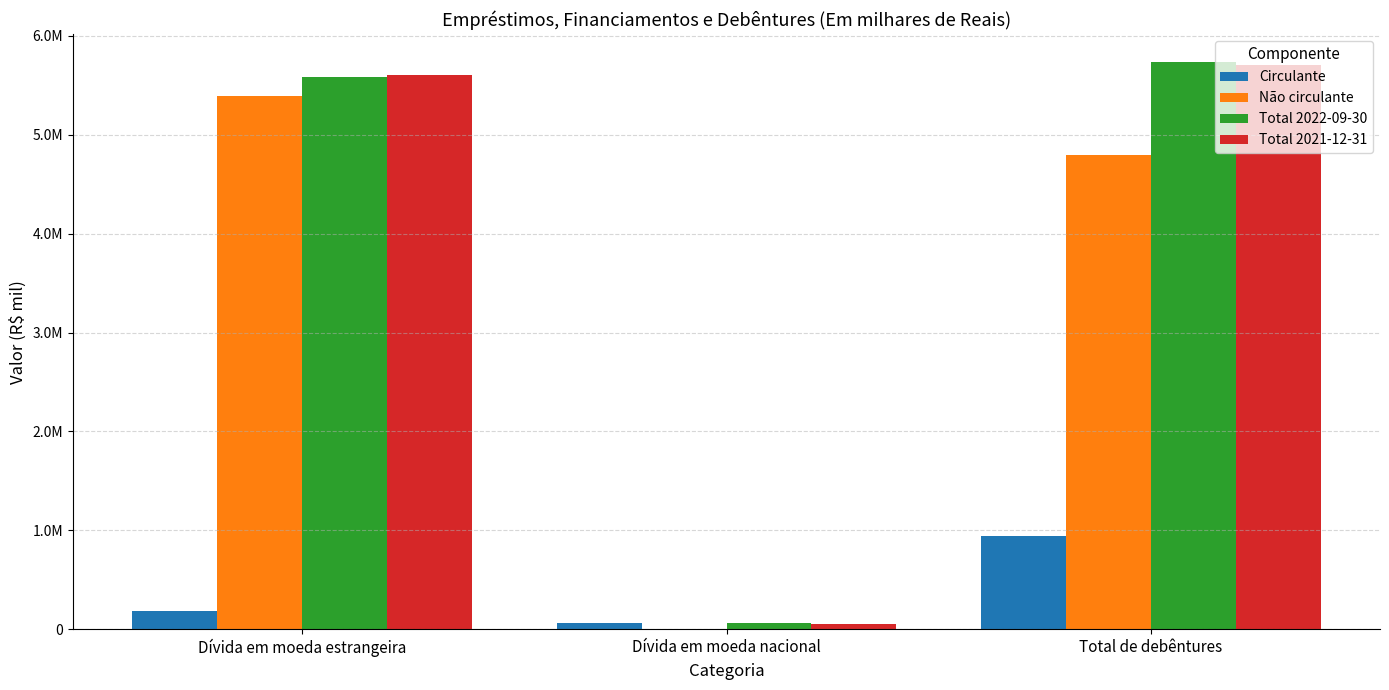

The value of Não circulante at Total de debêntures is 4790210. True or false?

True